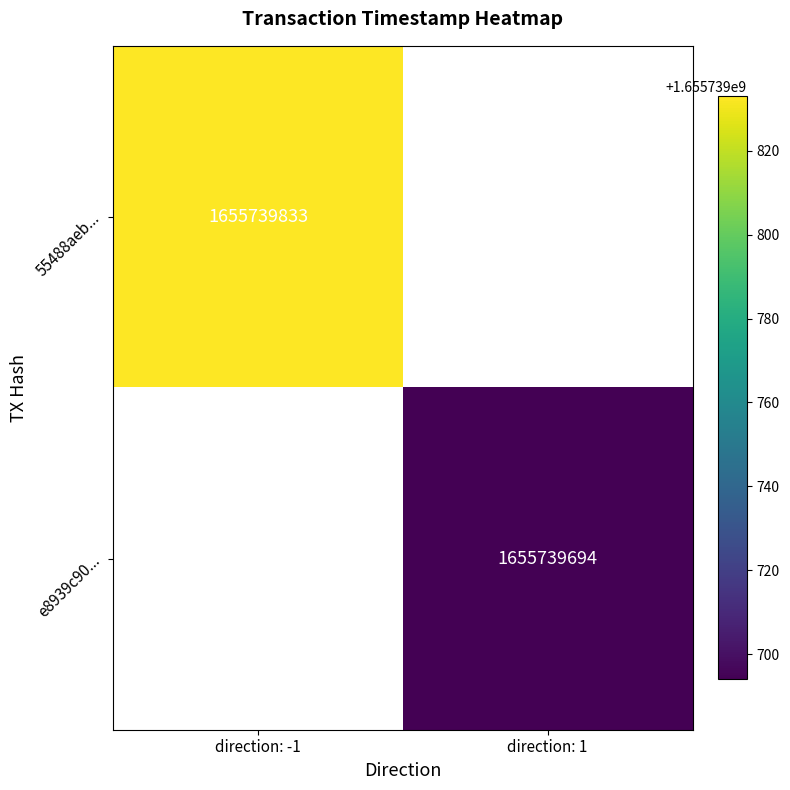

What is the sum of all e8939c90247a22d1ea8a8ec49ec8f077c684ce1 values?

1655739694